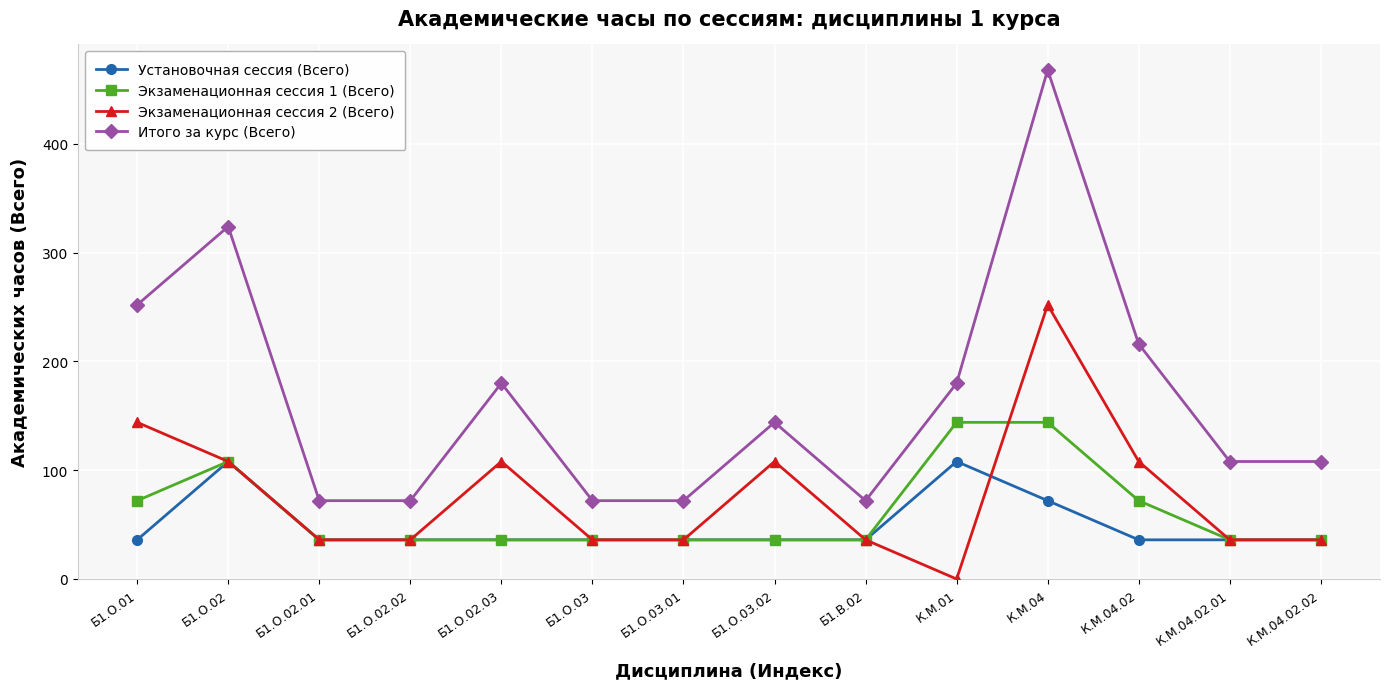

What is the total value across all series at Б1.В.02?

180